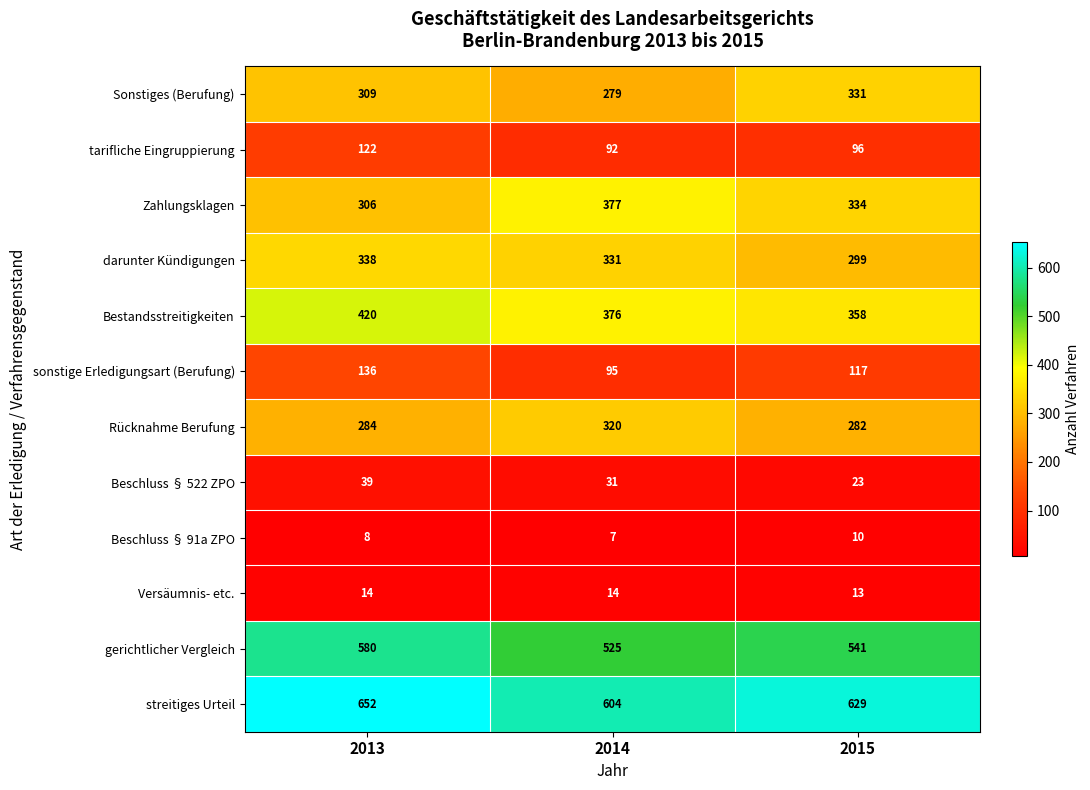

Count the sonstige Erledigungsart (Berufung) values in the range 95 to 136.

3